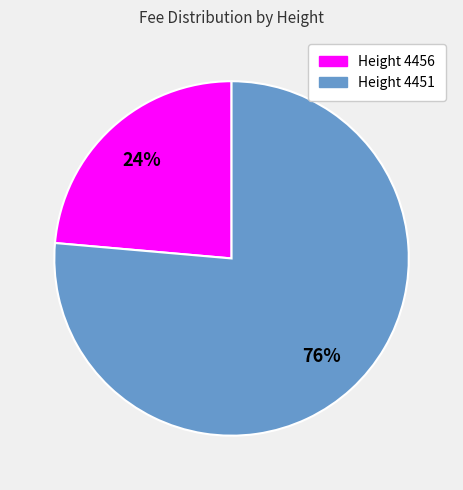

Is there a majority slice in this chart?

Yes